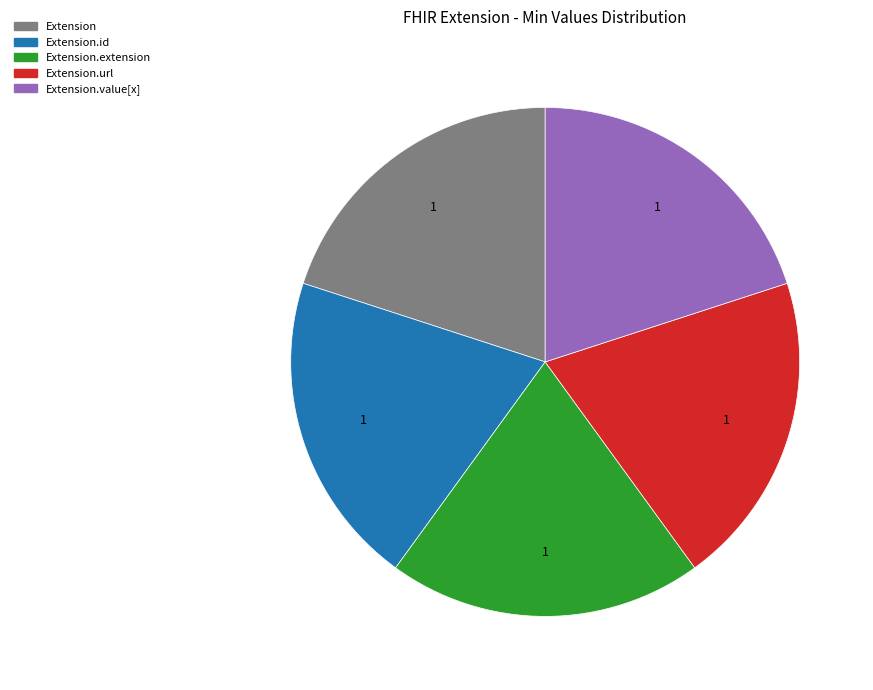

Does any single category account for the majority?

No